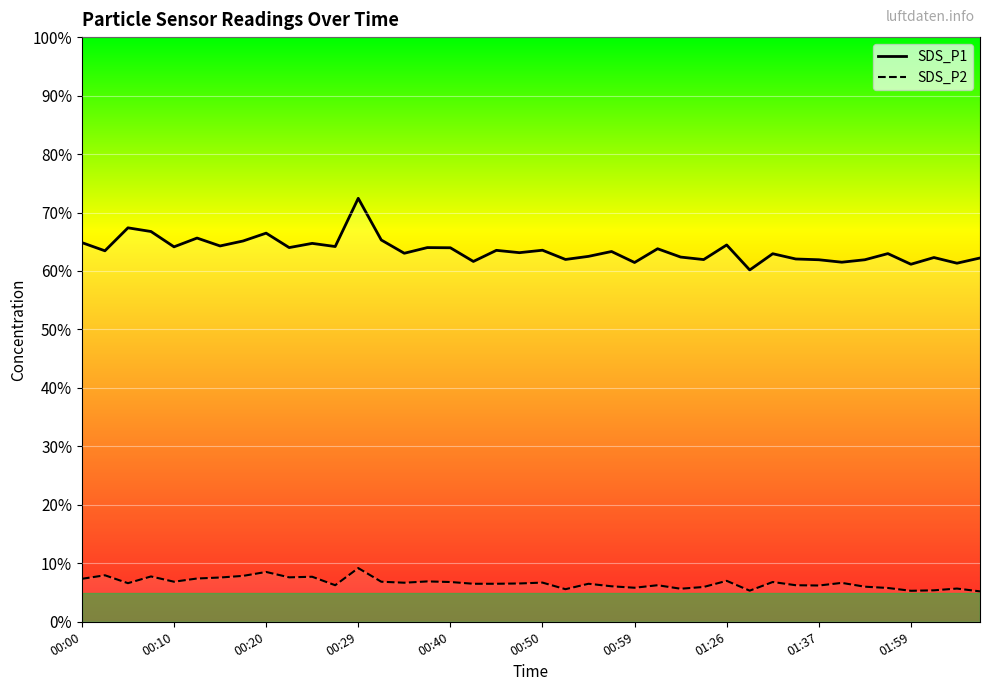

True or false: SDS_P1 and SDS_P2 intersect in this chart.

False